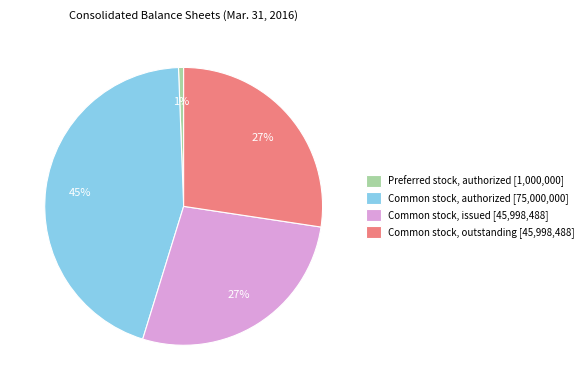

Does Common stock, outstanding [45,998,488] account for over 50% of the chart?

No